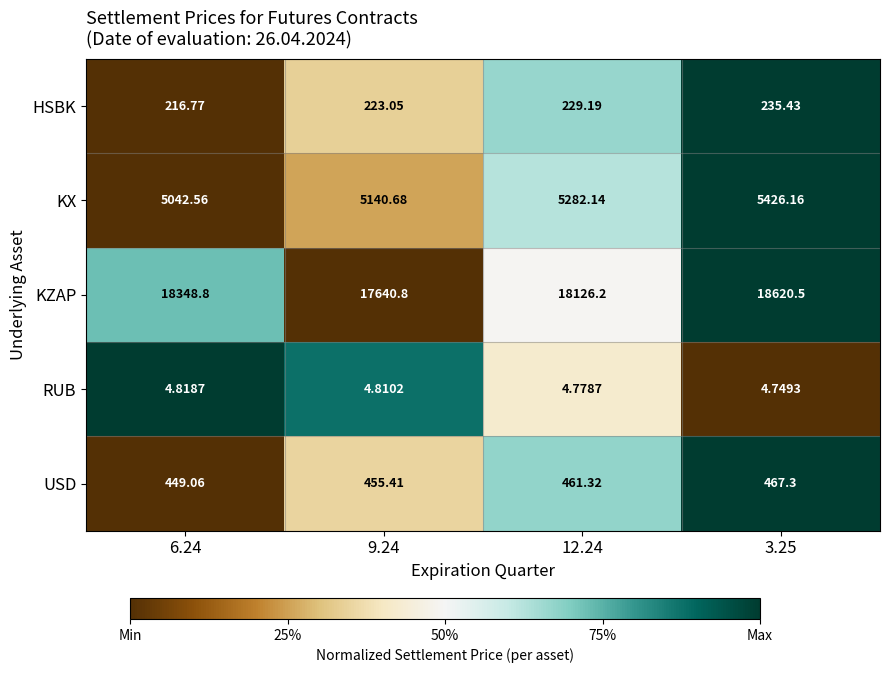

List the series in order of their peak value, highest first.

KZAP, KX, USD, HSBK, RUB